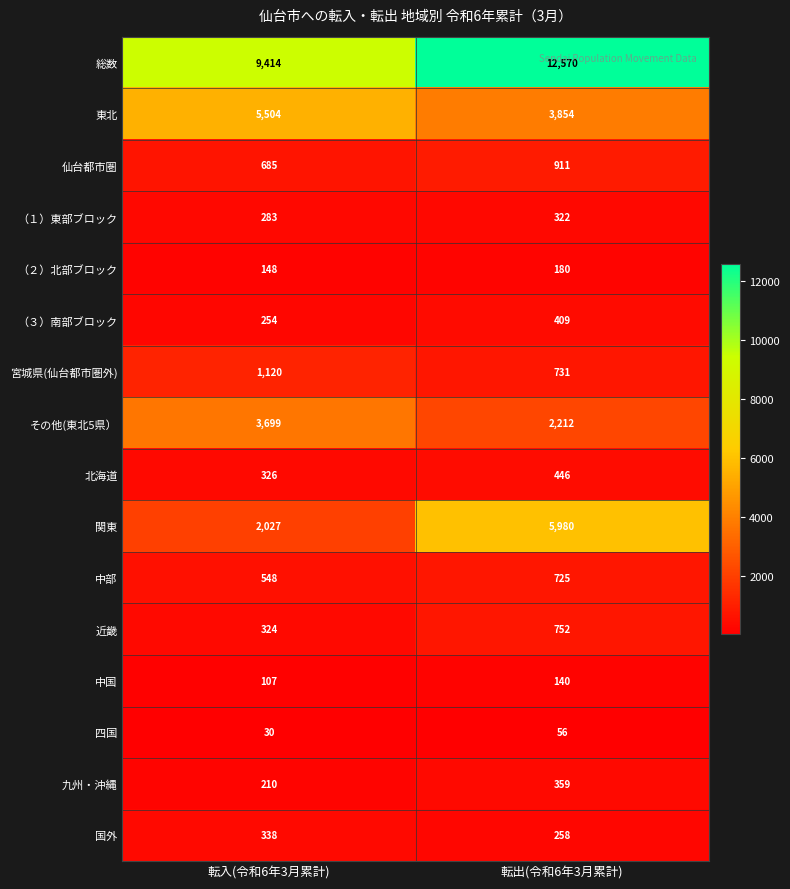

What is the spread (max minus min) of values at 転入(令和6年3月累計)?

9384